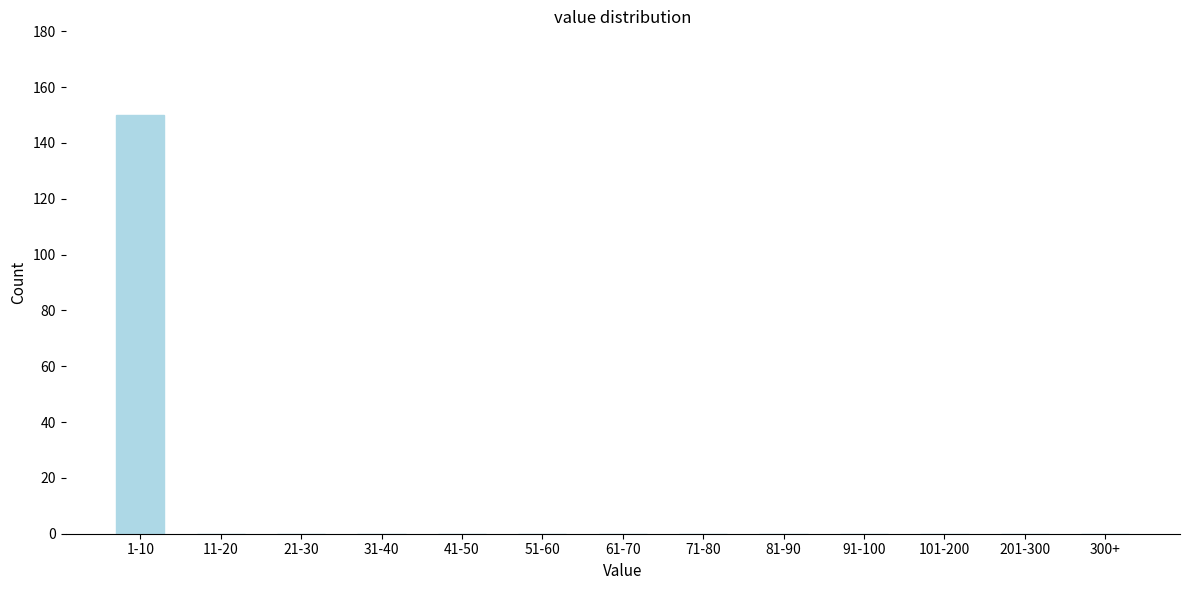

Reading left to right, list all the values displayed in this chart.

1-10=150	11-20=0	21-30=0	31-40=0	41-50=0	51-60=0	61-70=0	71-80=0	81-90=0	91-100=0	101-200=0	201-300=0	300+=0